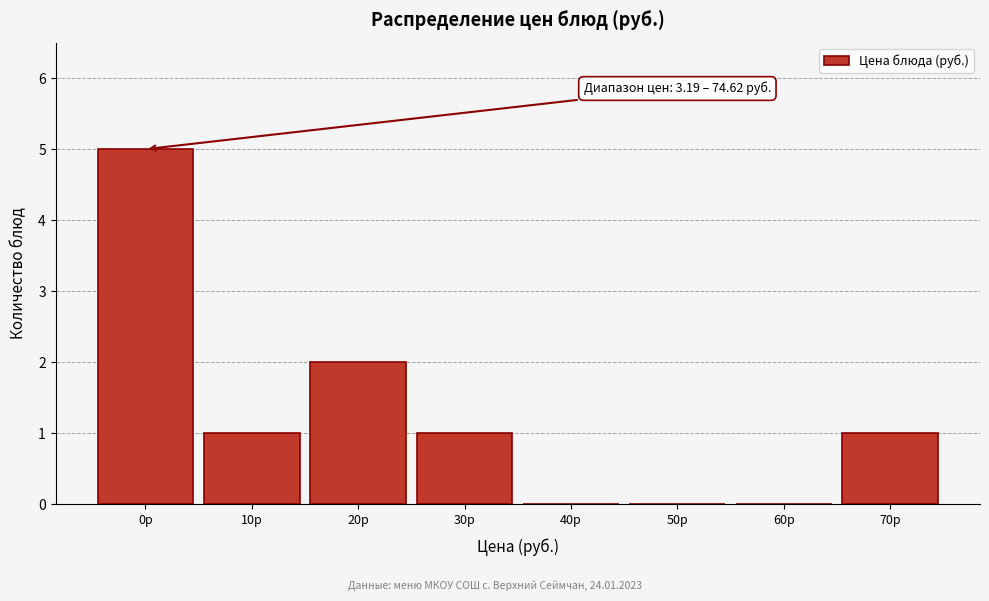

Reading right to left, transcribe all the data shown in this chart.

70р=1	60р=0	50р=0	40р=0	30р=1	20р=2	10р=1	0р=5